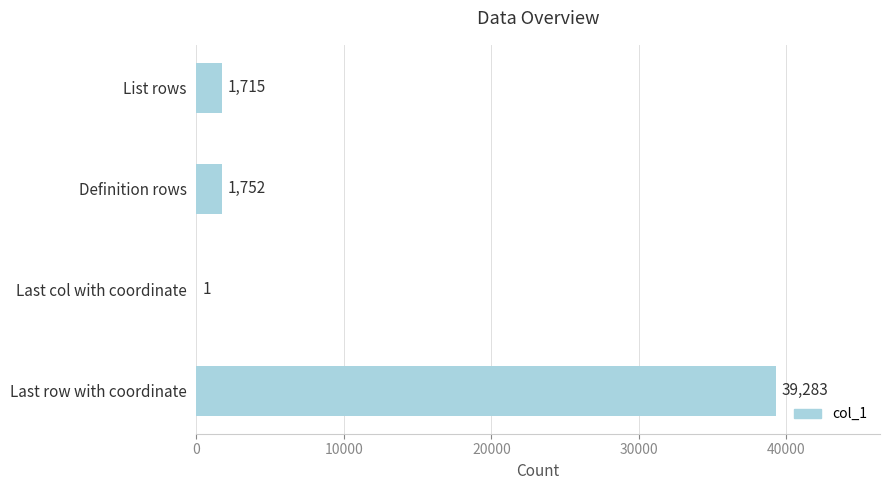

The value at Last row with coordinate is 39283. True or false?

True